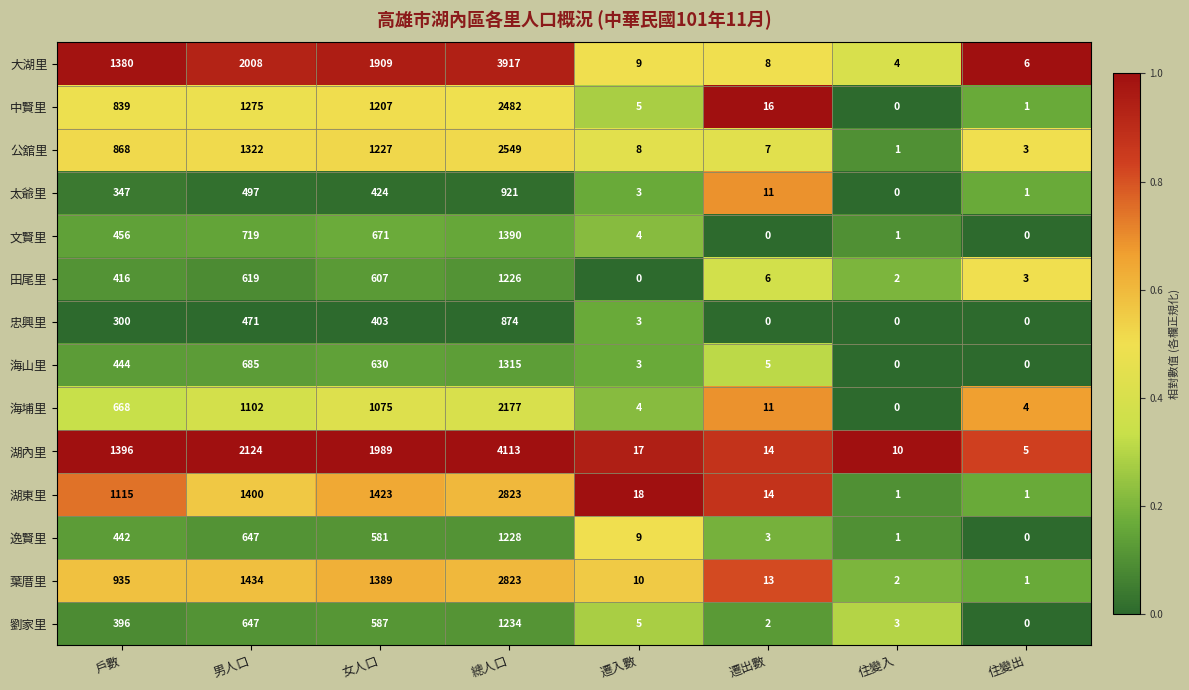

What is the maximum value for 湖東里?

2823